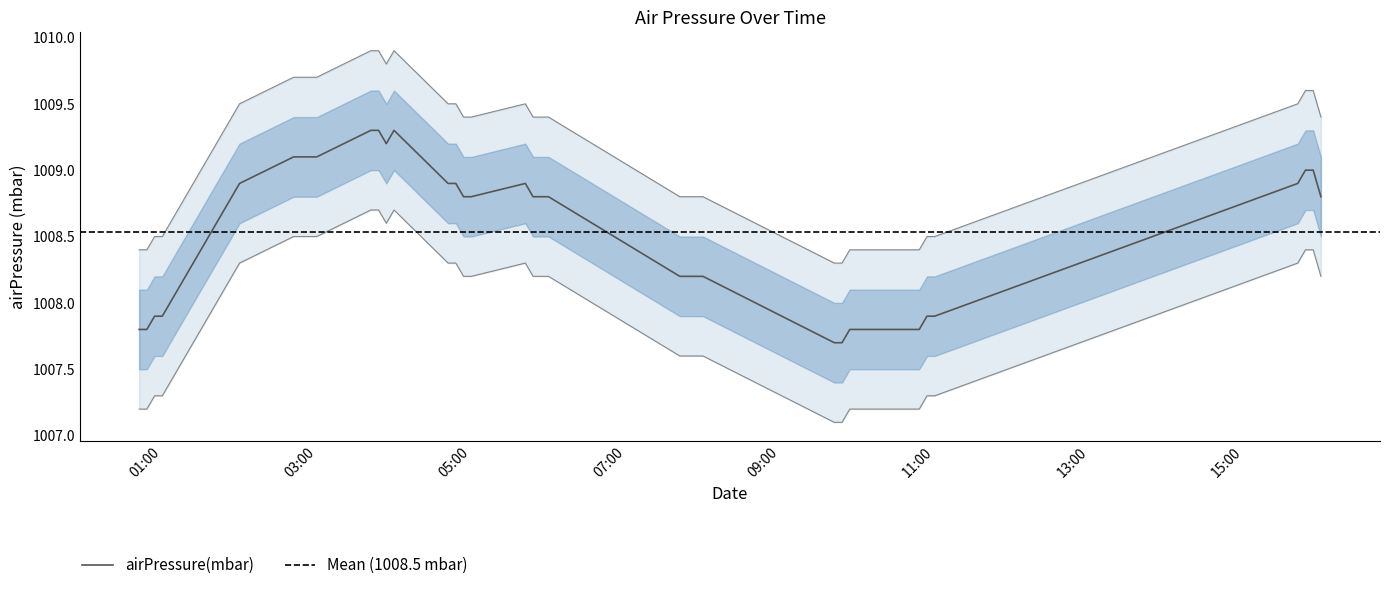

The chart shows a value of 440.9 at 2023-03-01T00:54:00Z. True or false?

False